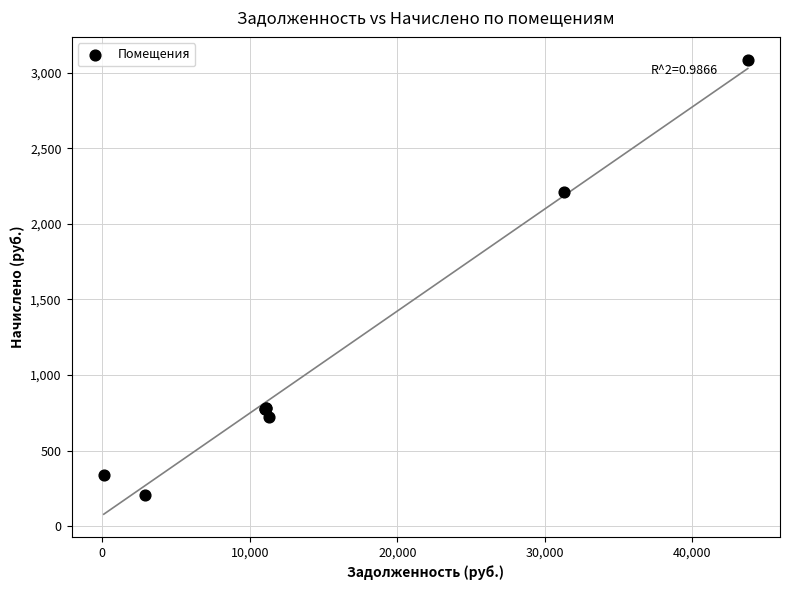

What Y value in the scatter plot is closest to 1644?

2207.9